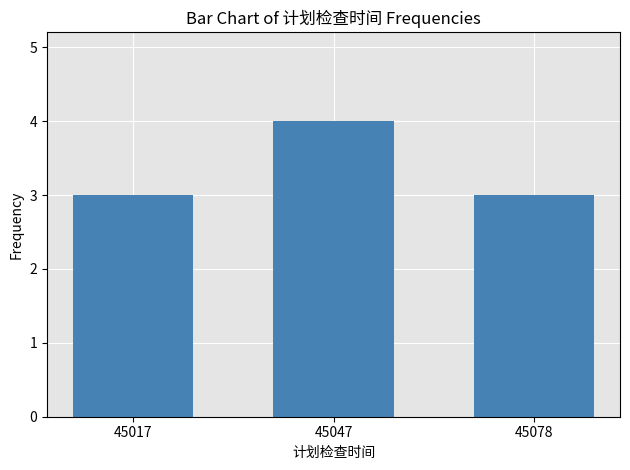

Is it true that the value at 45047 is 4?

True